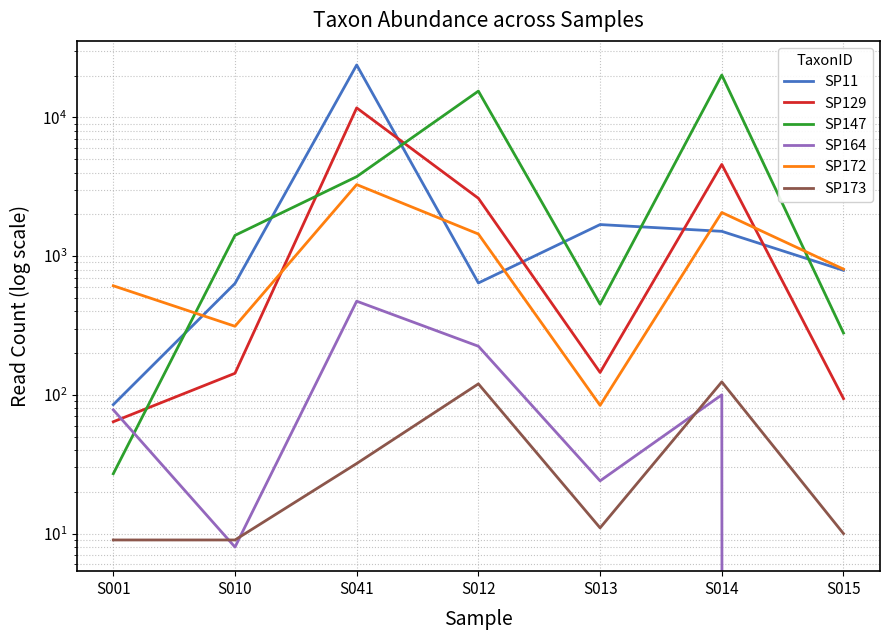

Where is SP164 nearest to the value 236?

S012